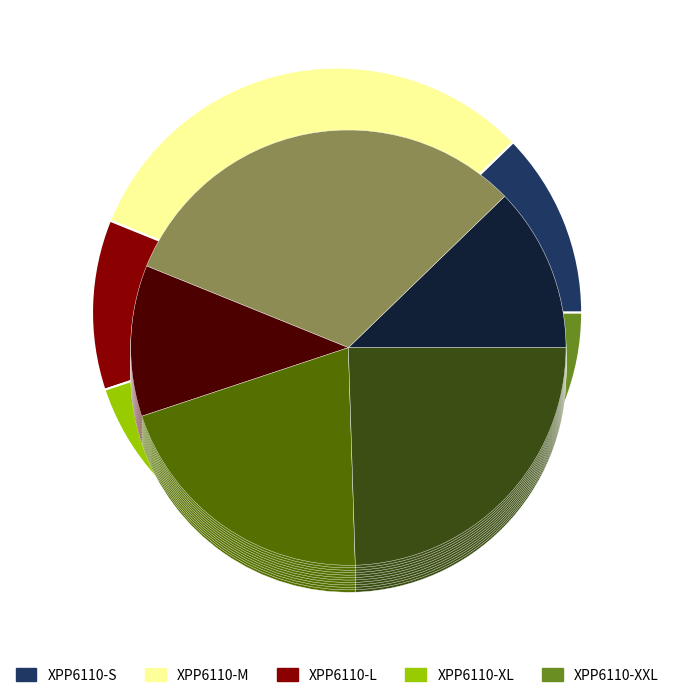

To the nearest percent, what is the average slice percentage?

20%